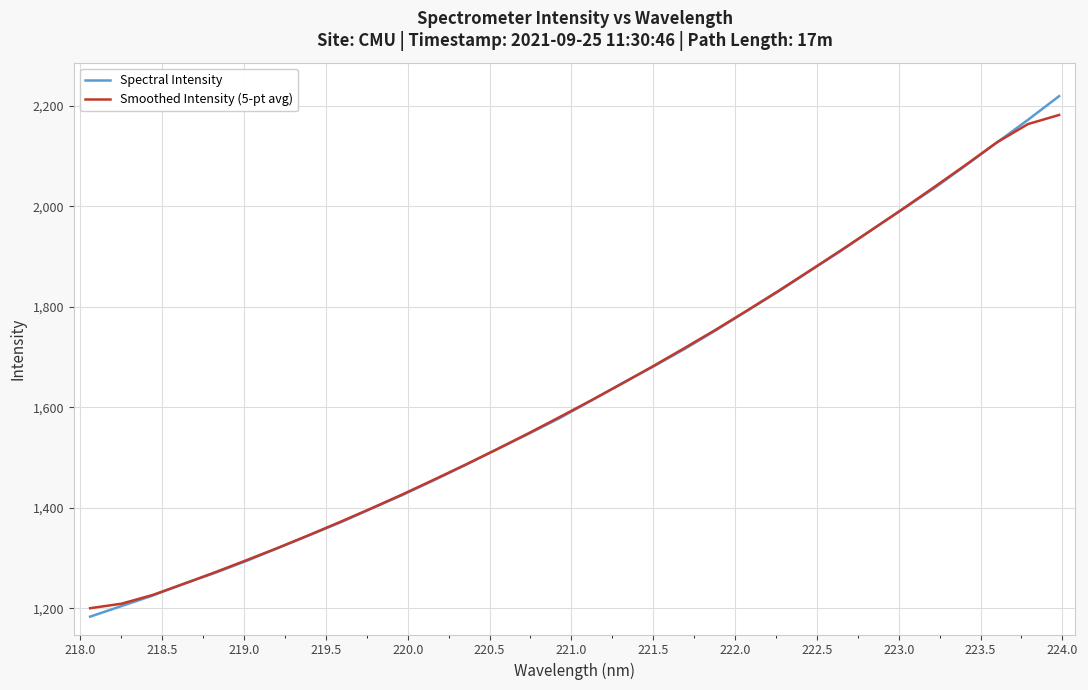

What is the difference between the second highest and second lowest values in the Smoothed Intensity (5-pt avg) series?

953.7